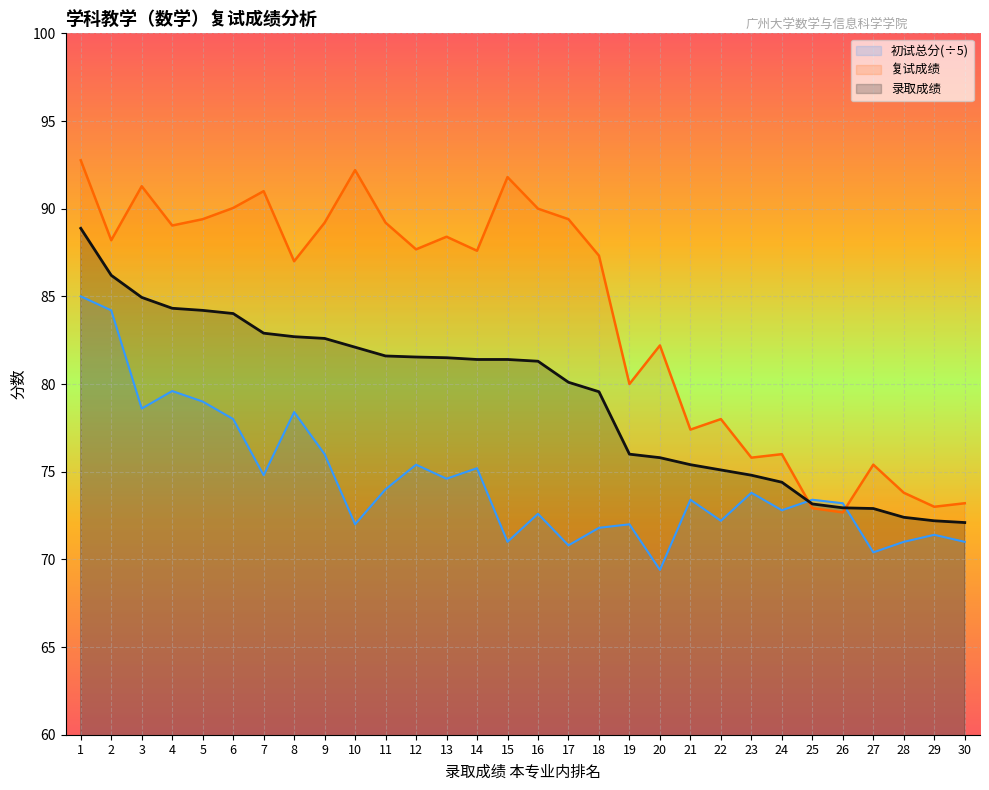

True or false: 初试总分 has a value of 78.6 at 3.

True